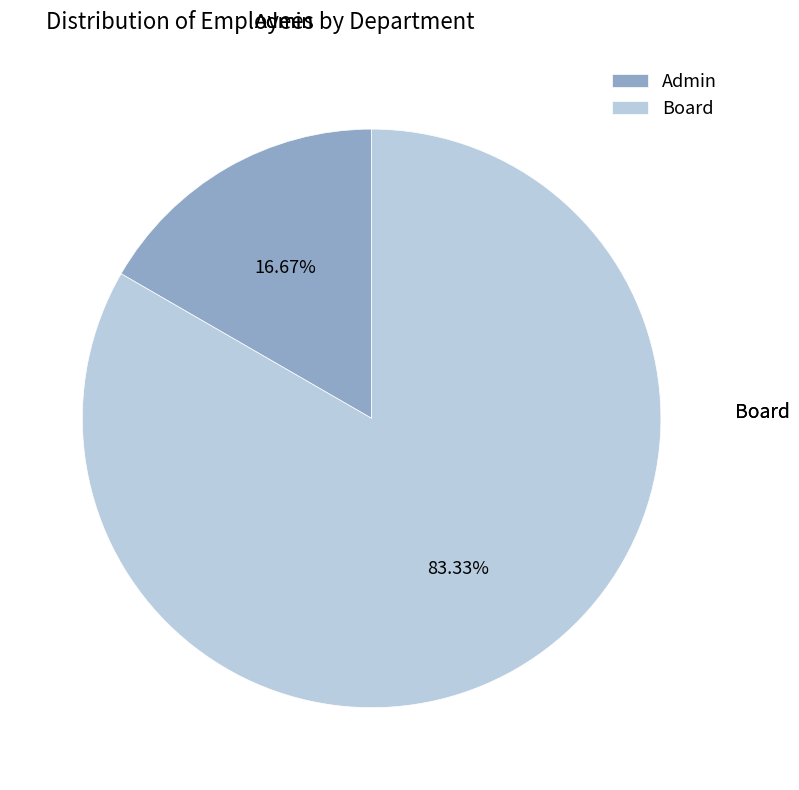

Which slice is the largest?

Board